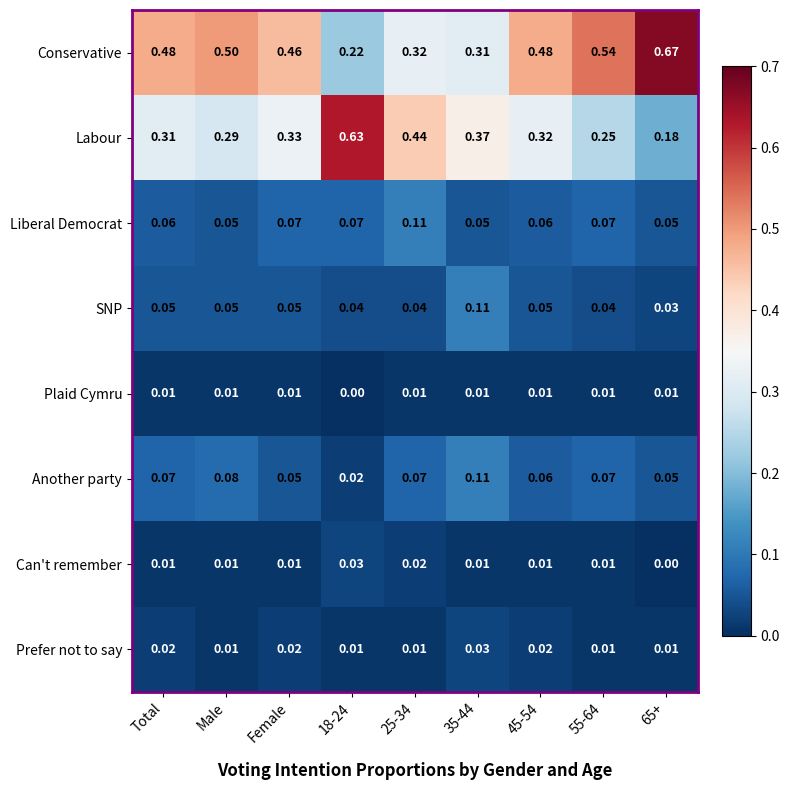

Which series changed the most between 18-24 and 25-34?

Labour